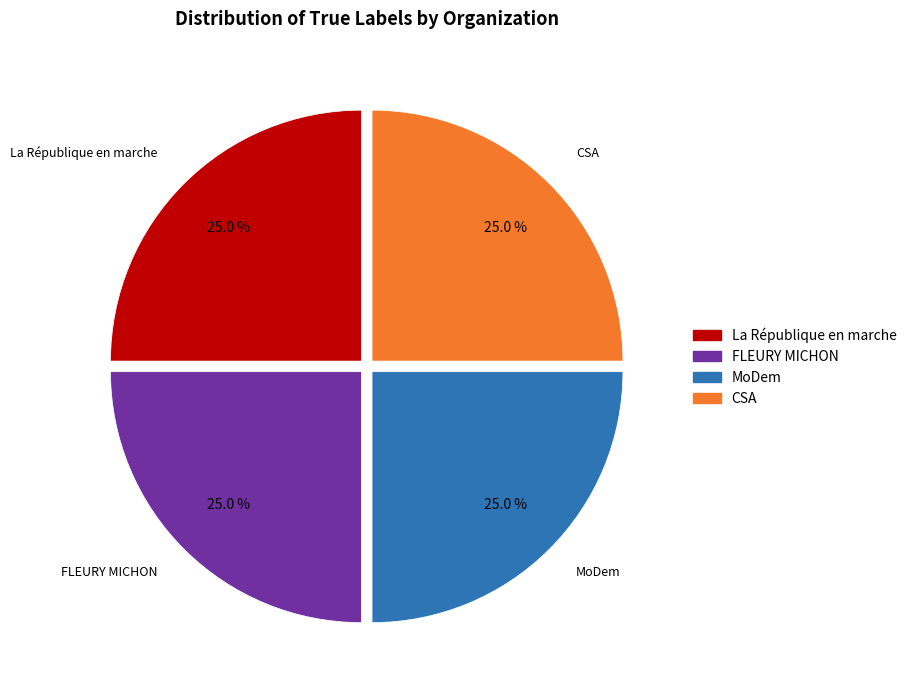

To the nearest percent, what is the average slice percentage?

25%